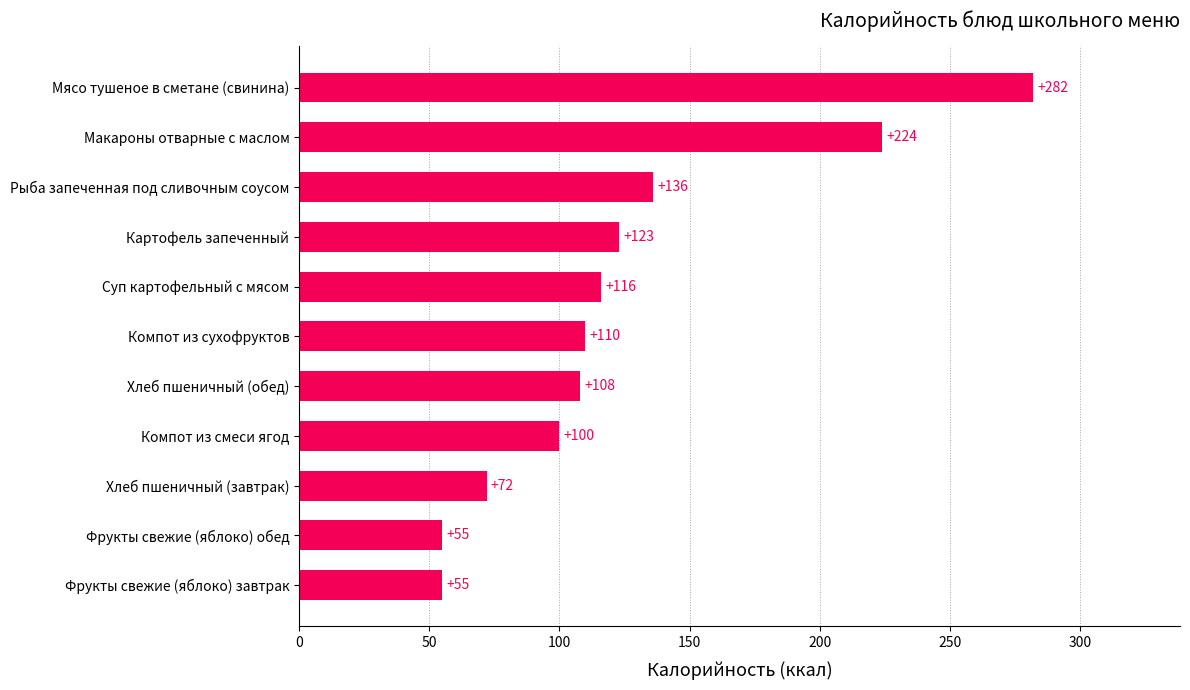

Reading bottom to top, transcribe all the data shown in this chart.

Фрукты свежие (яблоко) завтрак=55	Фрукты свежие (яблоко) обед=55	Хлеб пшеничный (завтрак)=72	Компот из смеси ягод=100	Хлеб пшеничный (обед)=108	Компот из сухофруктов=110	Суп картофельный с мясом=116	Картофель запеченный=123	Рыба запеченная под сливочным соусом=136	Макароны отварные с маслом=224	Мясо тушеное в сметане (свинина)=282